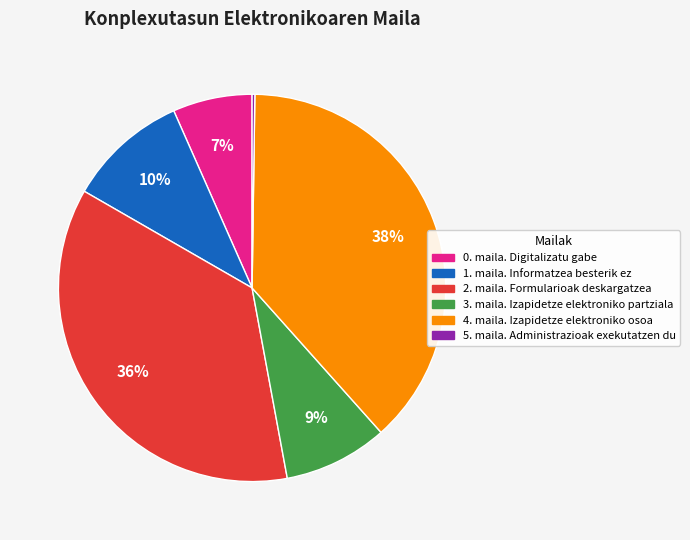

Is there a majority slice in this chart?

No